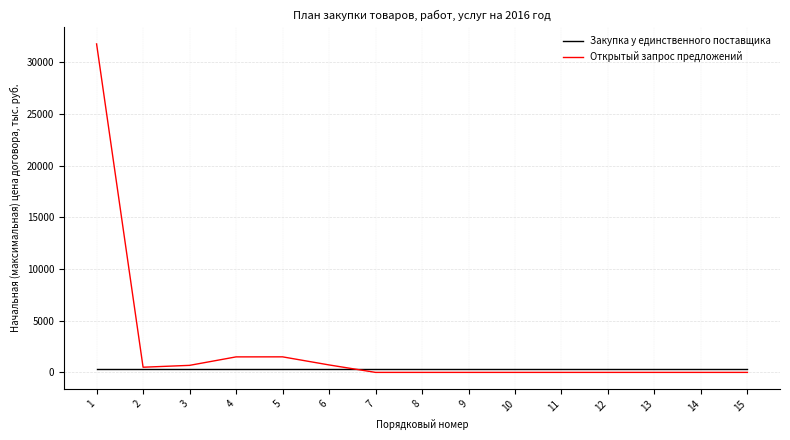

Which series has the largest range (max minus min)?

Открытый запрос предложений